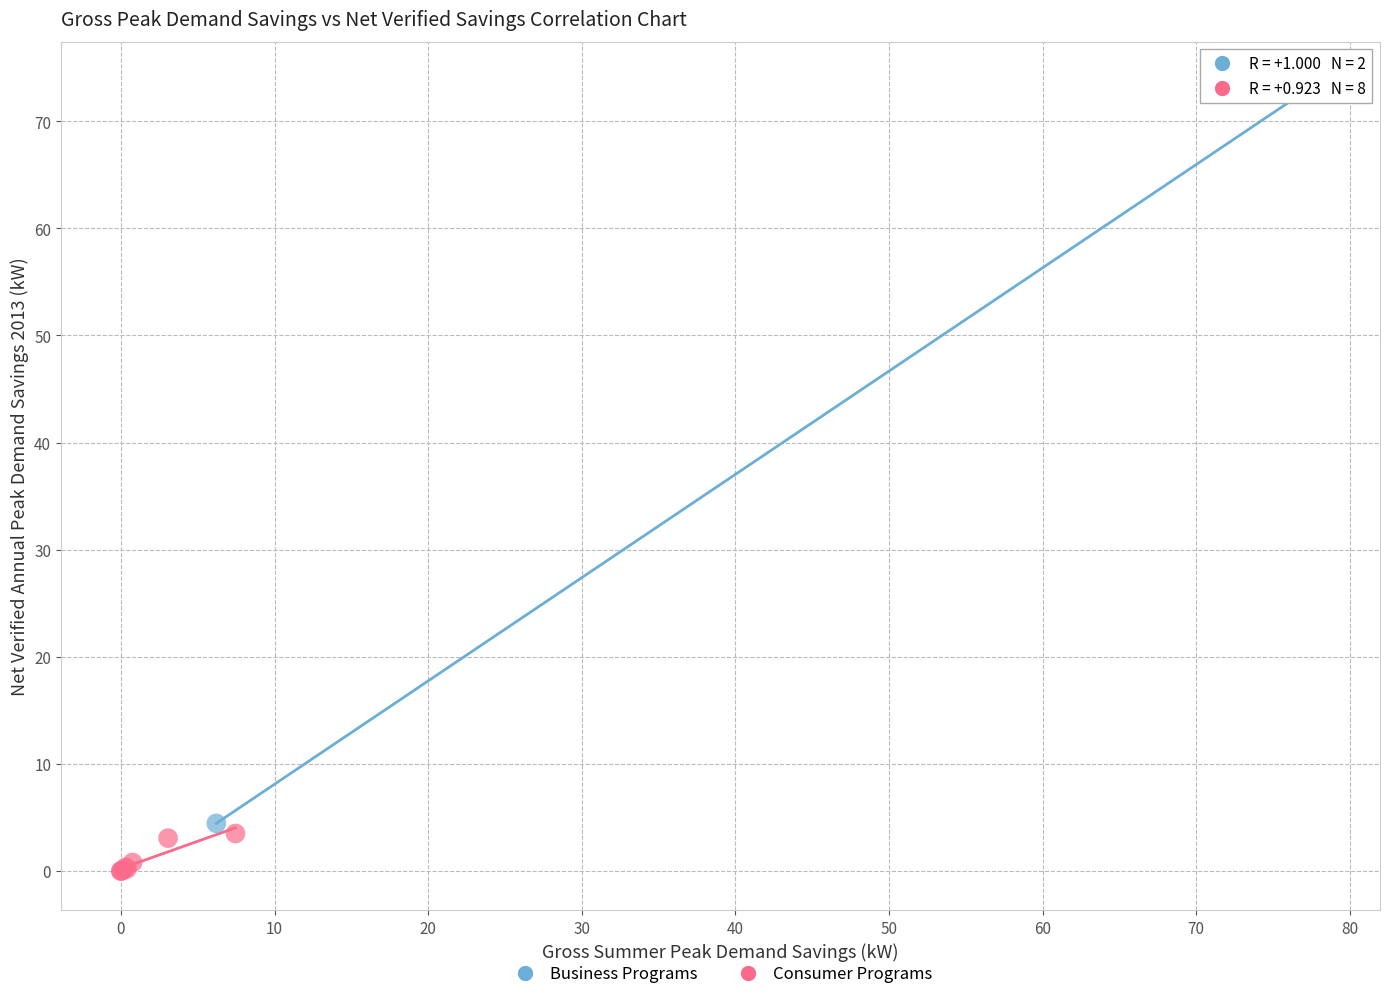

Which series reaches the minimum Y coordinate?

Consumer Programs